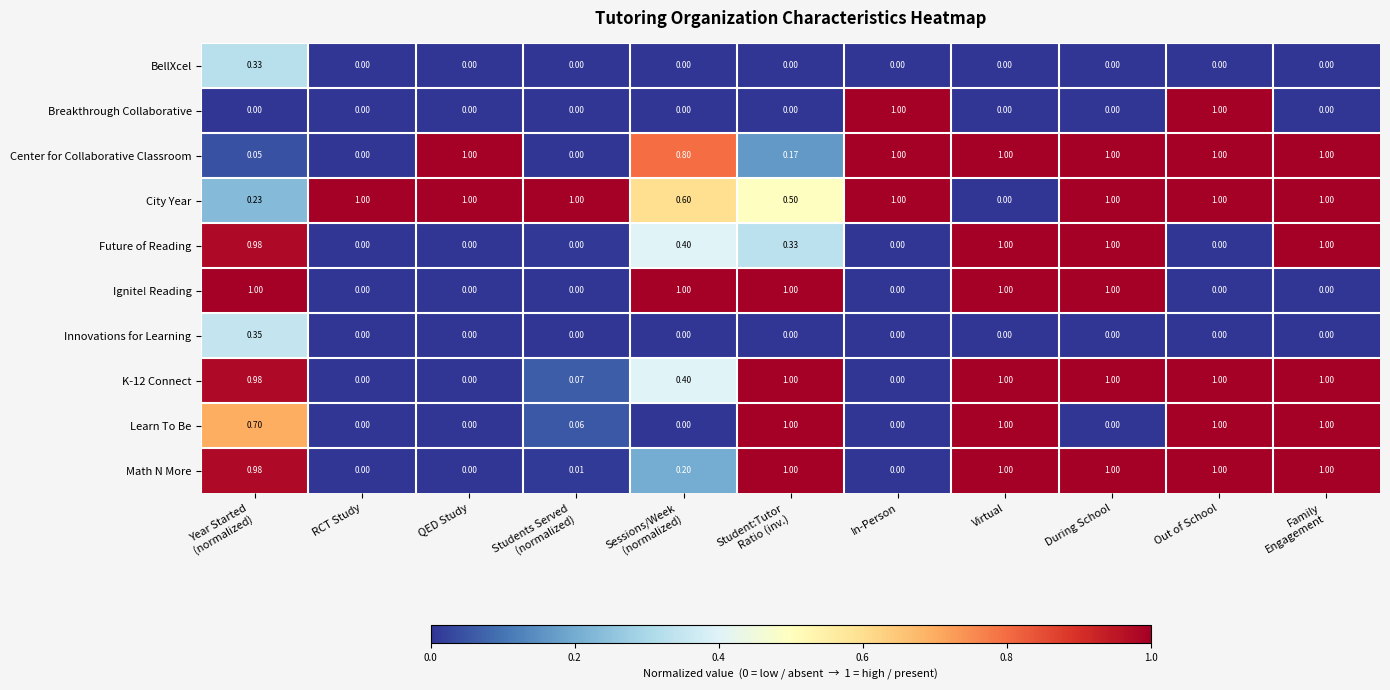

Which series has the largest total across all categories?

City Year